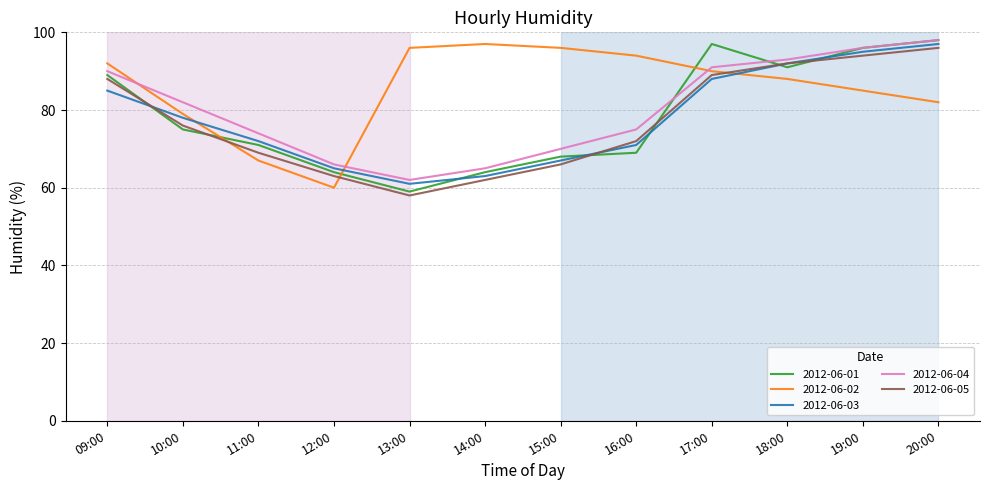

What is the difference between the highest and lowest values at 13:00?

38